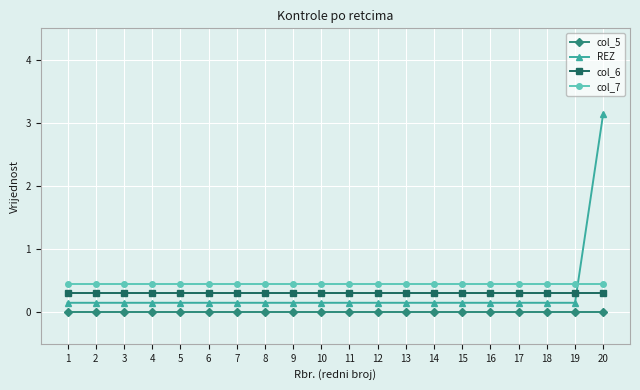

At which label does REZ reach its peak?

20